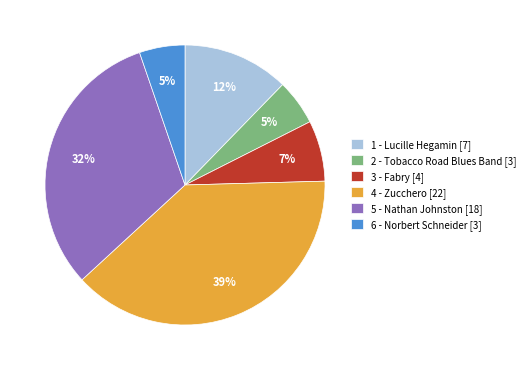

Do 4 - Zucchero [22] and 3 - Fabry [4] together represent more than half of the pie?

No